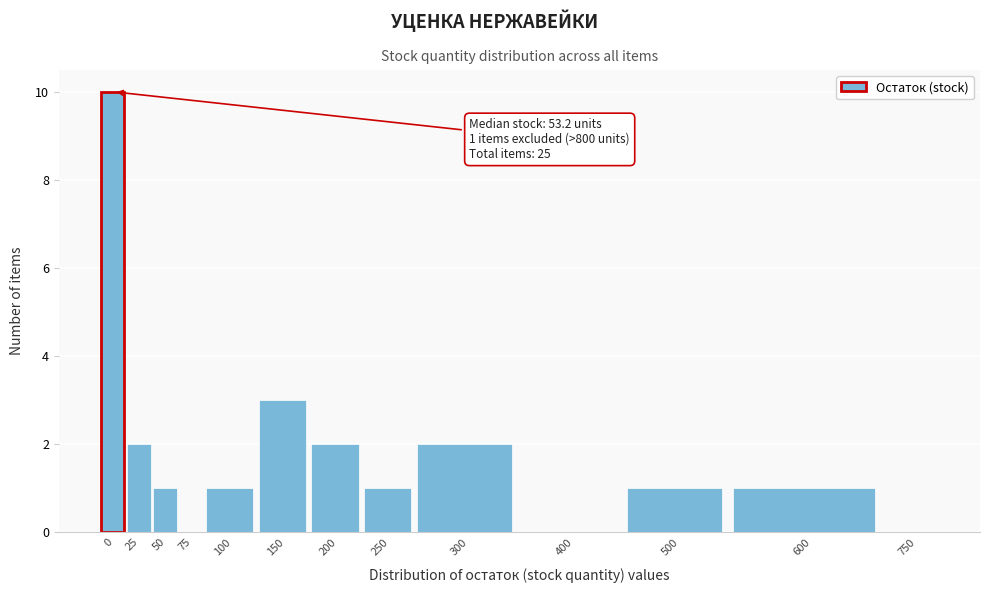

Reading right to left, transcribe all the data shown in this chart.

750=0	600=1	500=1	400=0	300=2	250=1	200=2	150=3	100=1	75=0	50=1	25=2	0=10